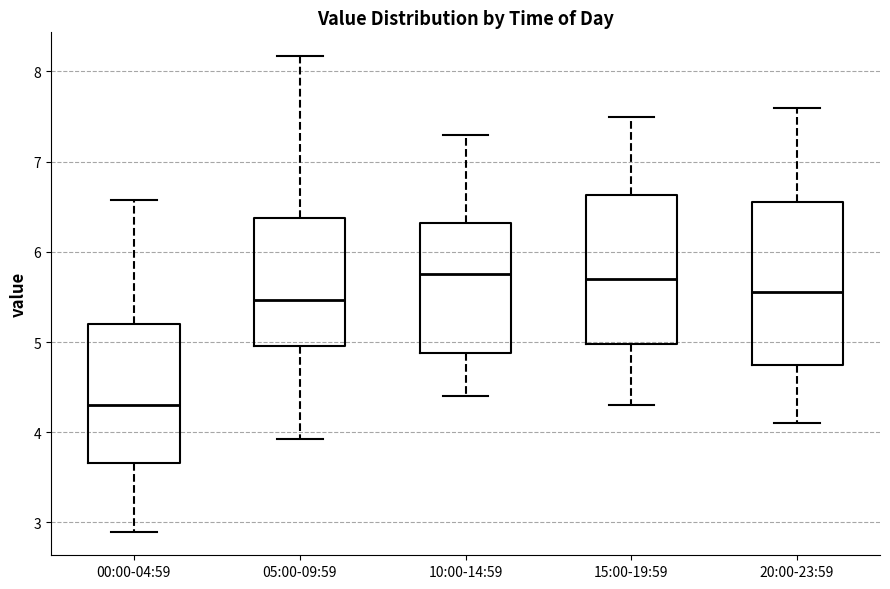

Reading left to right, transcribe this box plot: for each box, give where its median line is, the range the box spans, and where its two whiskers end, as read against the y-axis. The values are not printed on the chart, so give them approximately, as read against the axis.

00:00-04:59: median 4.3, box 3.7 to 5.2, whiskers 2.9 to 6.6
05:00-09:59: median 5.5, box 5.0 to 6.4, whiskers 3.9 to 8.2
10:00-14:59: median 5.8, box 4.9 to 6.3, whiskers 4.4 to 7.3
15:00-19:59: median 5.7, box 5.0 to 6.6, whiskers 4.3 to 7.5
20:00-23:59: median 5.6, box 4.8 to 6.6, whiskers 4.1 to 7.6